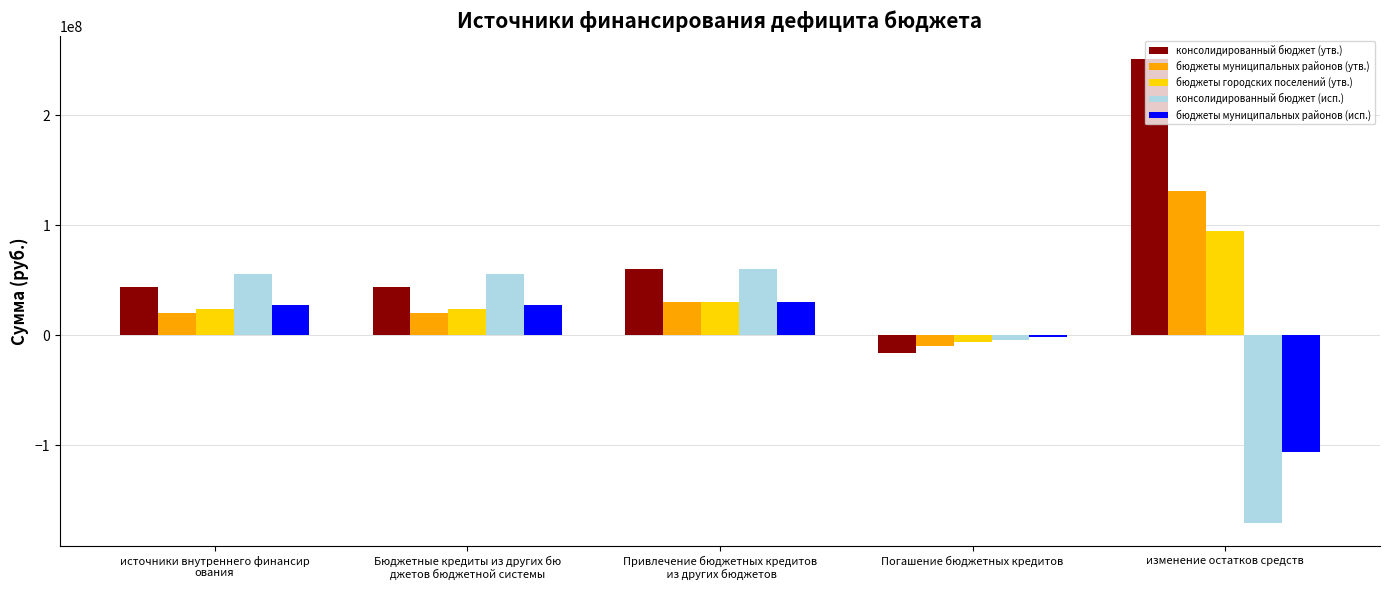

What is the difference between the консолидированный бюджет (исп.) values at Привлечение бюджетных кредитов
 из других бюджетов and Бюджетные кредиты из других бю
джетов бюджетной системы?

4000000.0